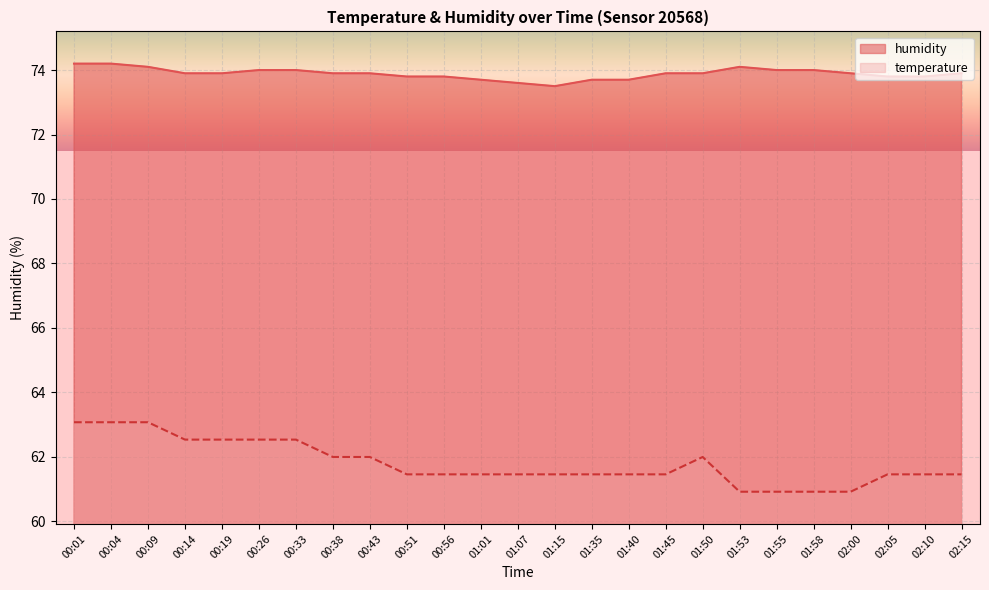

Reading right to left, list all the values displayed in this chart.

temperature: 02:15=61.5	02:10=61.5	02:05=61.5	02:00=60.9	01:58=60.9	01:55=60.9	01:53=60.9	01:50=62.0	01:45=61.5	01:40=61.5	01:35=61.5	01:15=61.5	01:07=61.5	01:01=61.5	00:56=61.5	00:51=61.5	00:43=62.0	00:38=62.0	00:33=62.5	00:26=62.5	00:19=62.5	00:14=62.5	00:09=63.1	00:04=63.1	00:01=63.1
humidity: 02:15=73.9	02:10=73.8	02:05=73.8	02:00=73.9	01:58=74.0	01:55=74.0	01:53=74.1	01:50=73.9	01:45=73.9	01:40=73.7	01:35=73.7	01:15=73.5	01:07=73.6	01:01=73.7	00:56=73.8	00:51=73.8	00:43=73.9	00:38=73.9	00:33=74.0	00:26=74.0	00:19=73.9	00:14=73.9	00:09=74.1	00:04=74.2	00:01=74.2